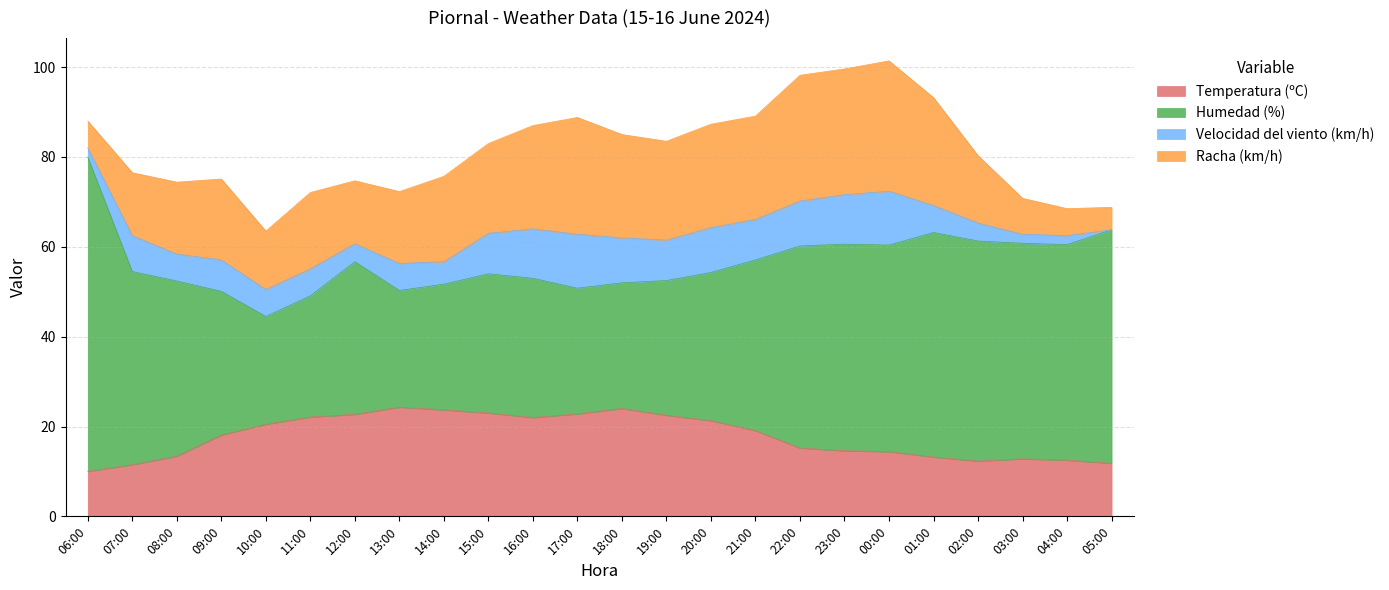

How many values in the Velocidad del viento (km/h) series are below 7?

12